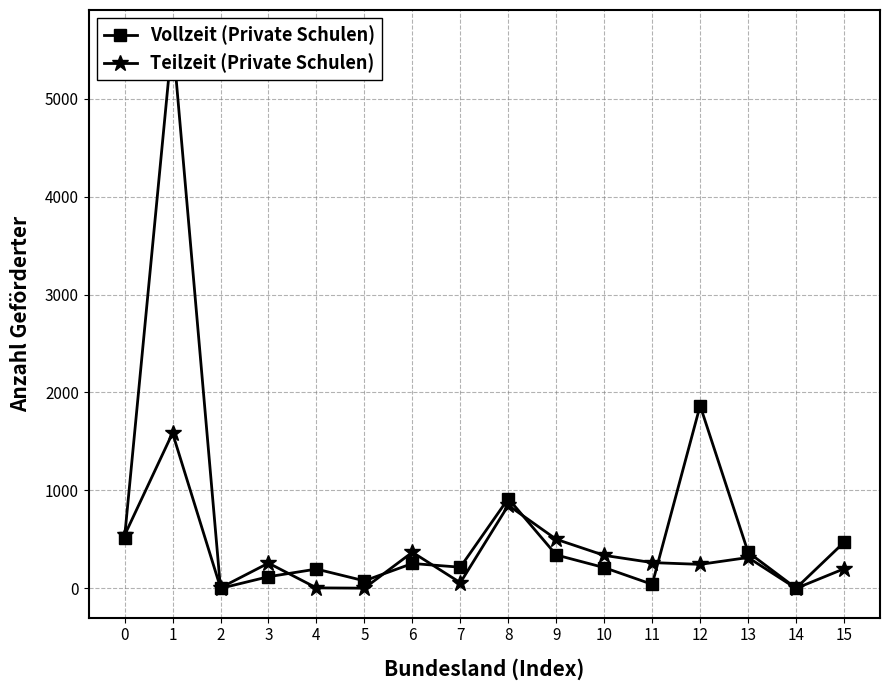

The value of Vollzeit (Private Schulen) at 0 is 207. True or false?

False